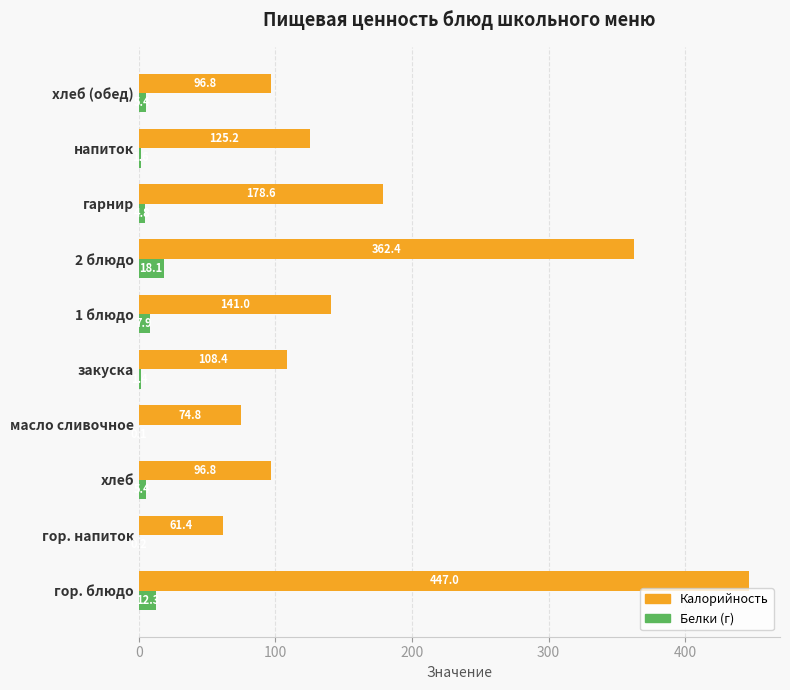

True or false: Калорийность has a value of 125.2 at напиток.

True